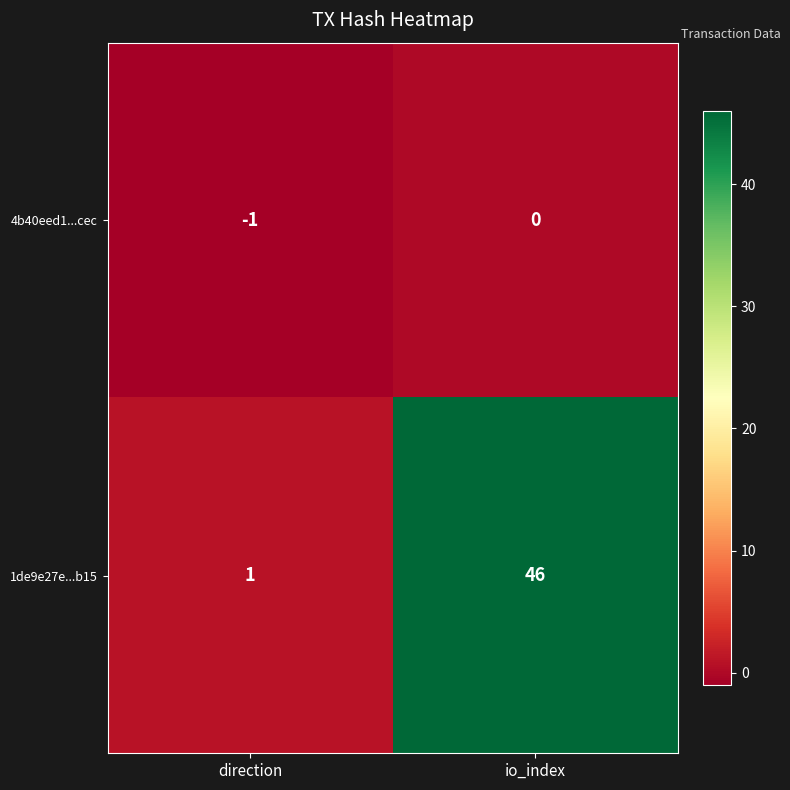

At io_index, list the series in order from smallest to largest.

4b40eed1...cec, 1de9e27e...b15